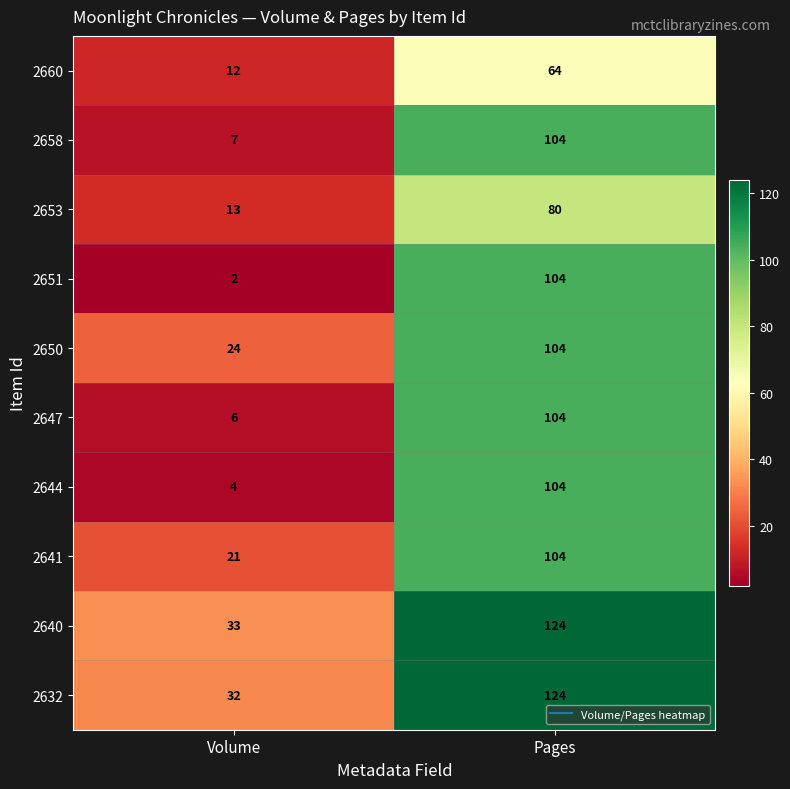

At which category does the chart reach its peak across all series?

Pages